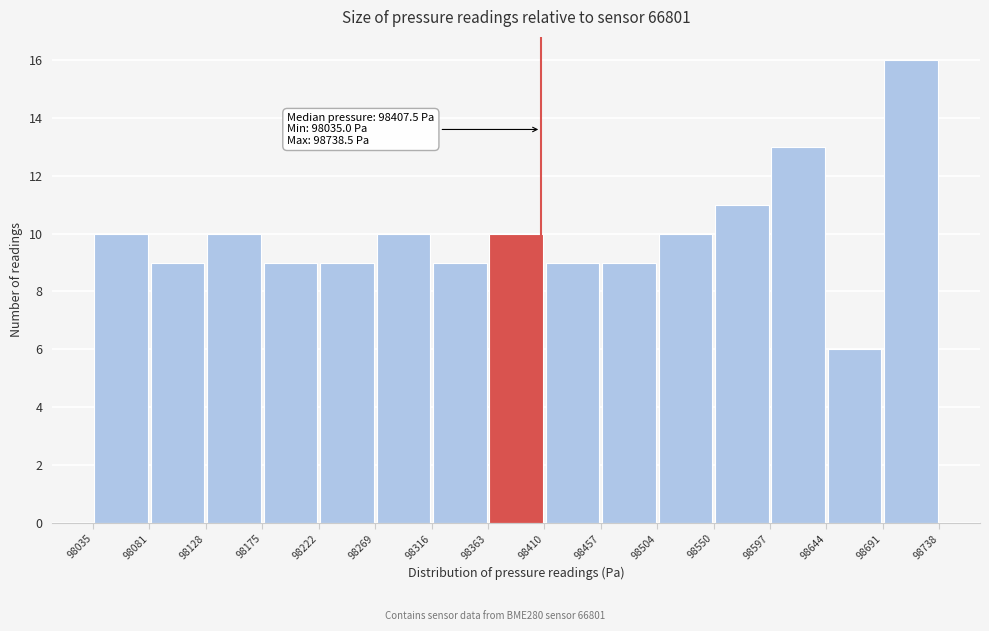

Over which range of the x-axis is the bar tallest?

98691 to 98738